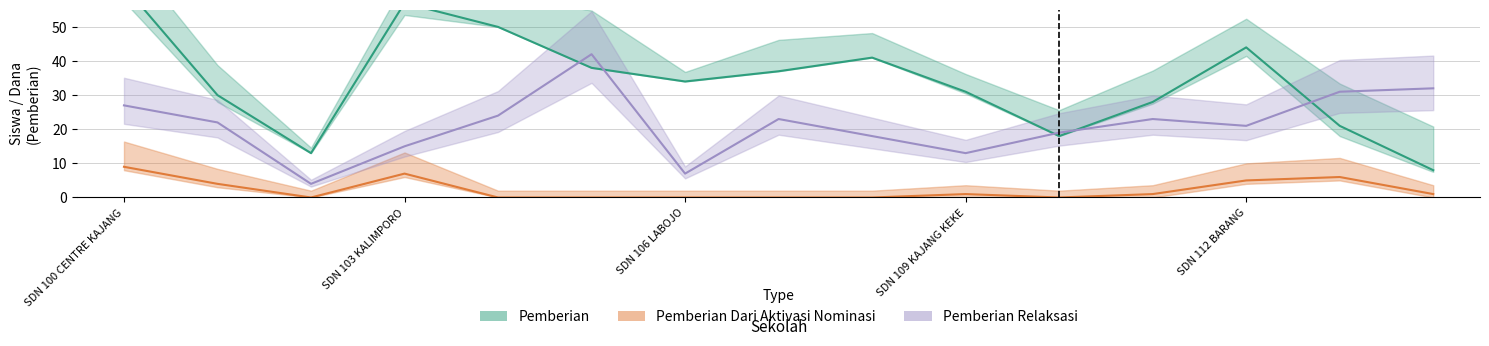

How many data points in Pemberian are above 34?

7